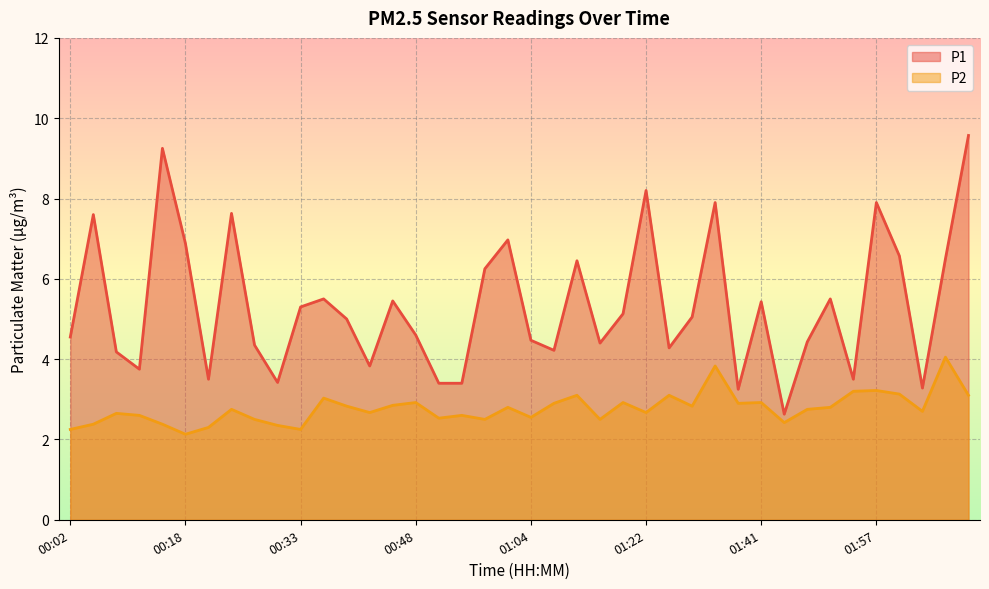

True or false: P1 and P2 cross at least once.

False